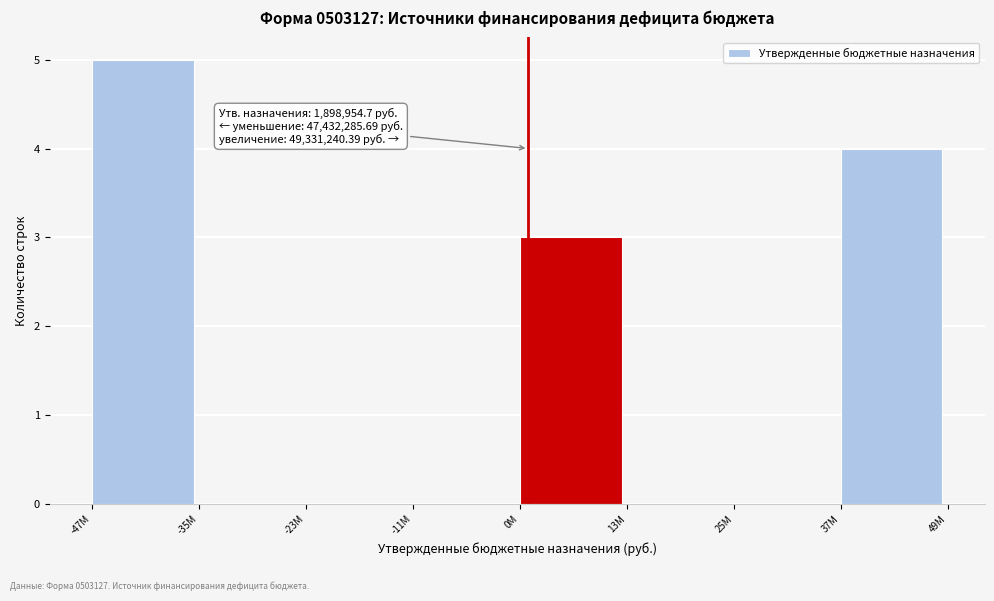

Reading right to left, what are all the values shown in this chart?

37M=4	25M=0	13M=0	0M=3	-11M=0	-23M=0	-35M=0	-47M=5